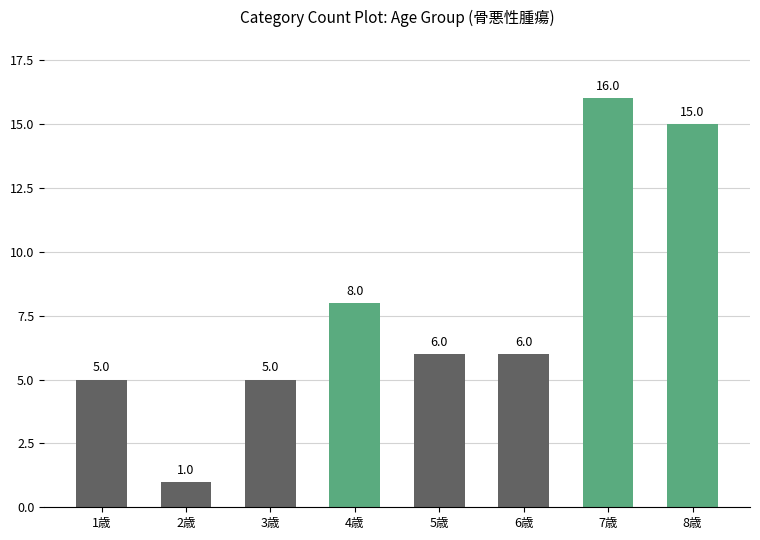

How many values are below 6?

3